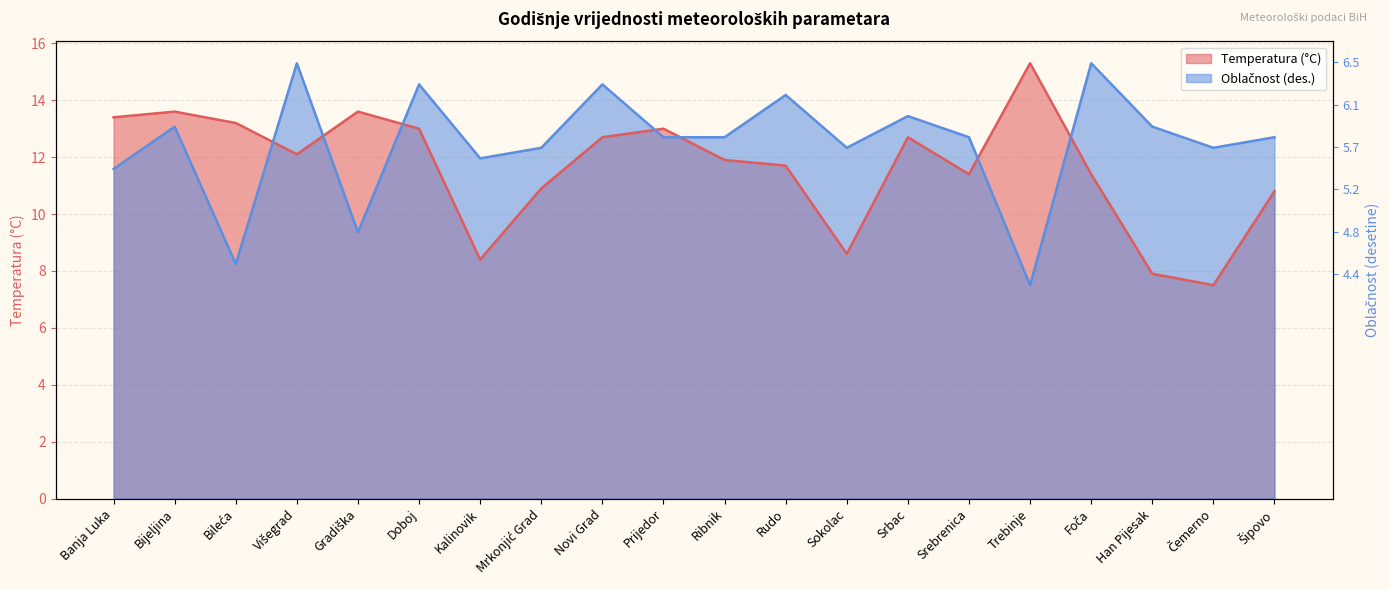

How many distinct data groups are displayed?

2